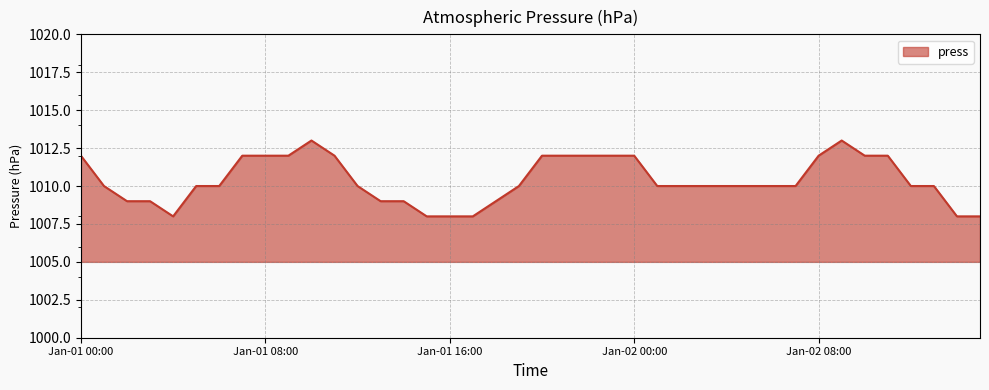

Does the chart have visible grid lines?

Yes